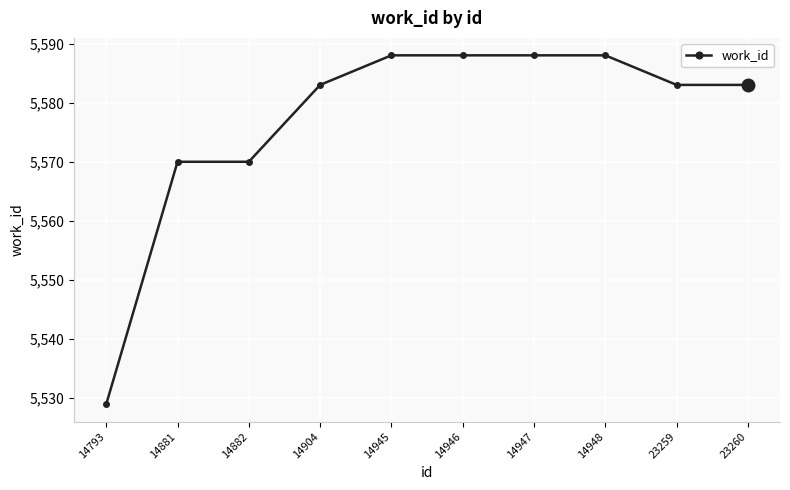

Reading right to left, what are all the values shown in this chart?

23260=5583	23259=5583	14948=5588	14947=5588	14946=5588	14945=5588	14904=5583	14882=5570	14881=5570	14793=5529